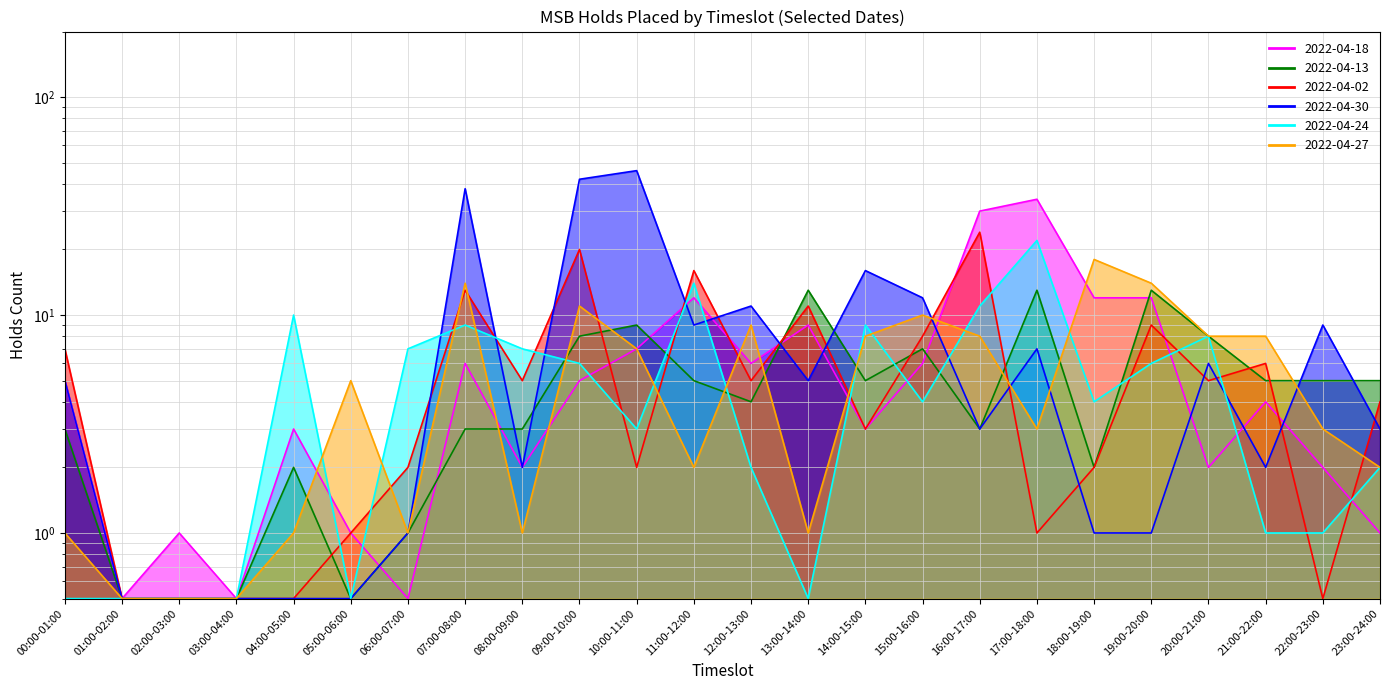

What is the label of the 14th point from the right?

10:00-11:00